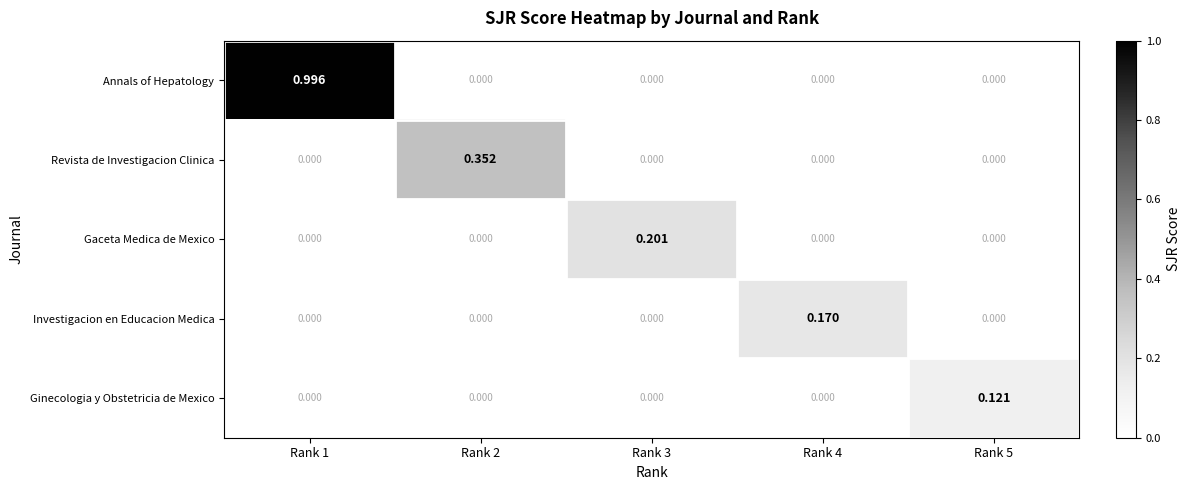

List the series in order of their peak value, highest first.

Annals of Hepatology, Revista de Investigacion Clinica, Gaceta Medica de Mexico, Investigacion en Educacion Medica, Ginecologia y Obstetricia de Mexico